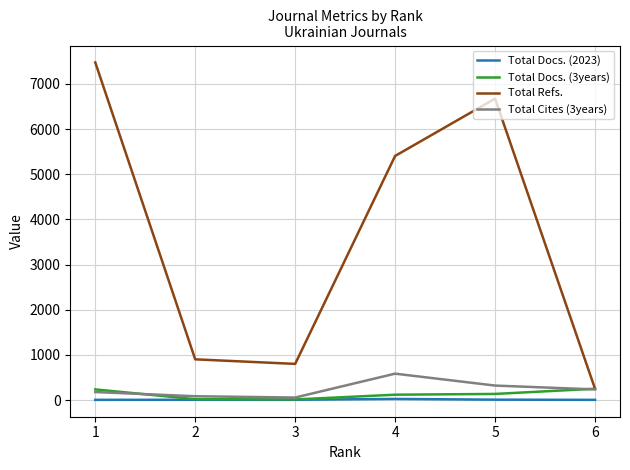

The Total Docs. (2023) series shows 9 at 5. True or false?

True